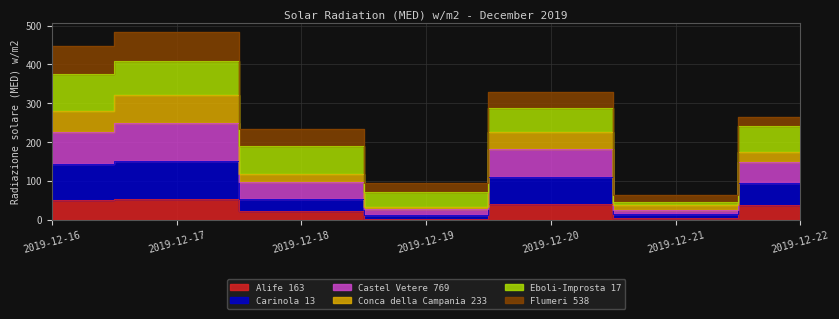

Where is the first local minimum for Alife 163?

2019-12-19